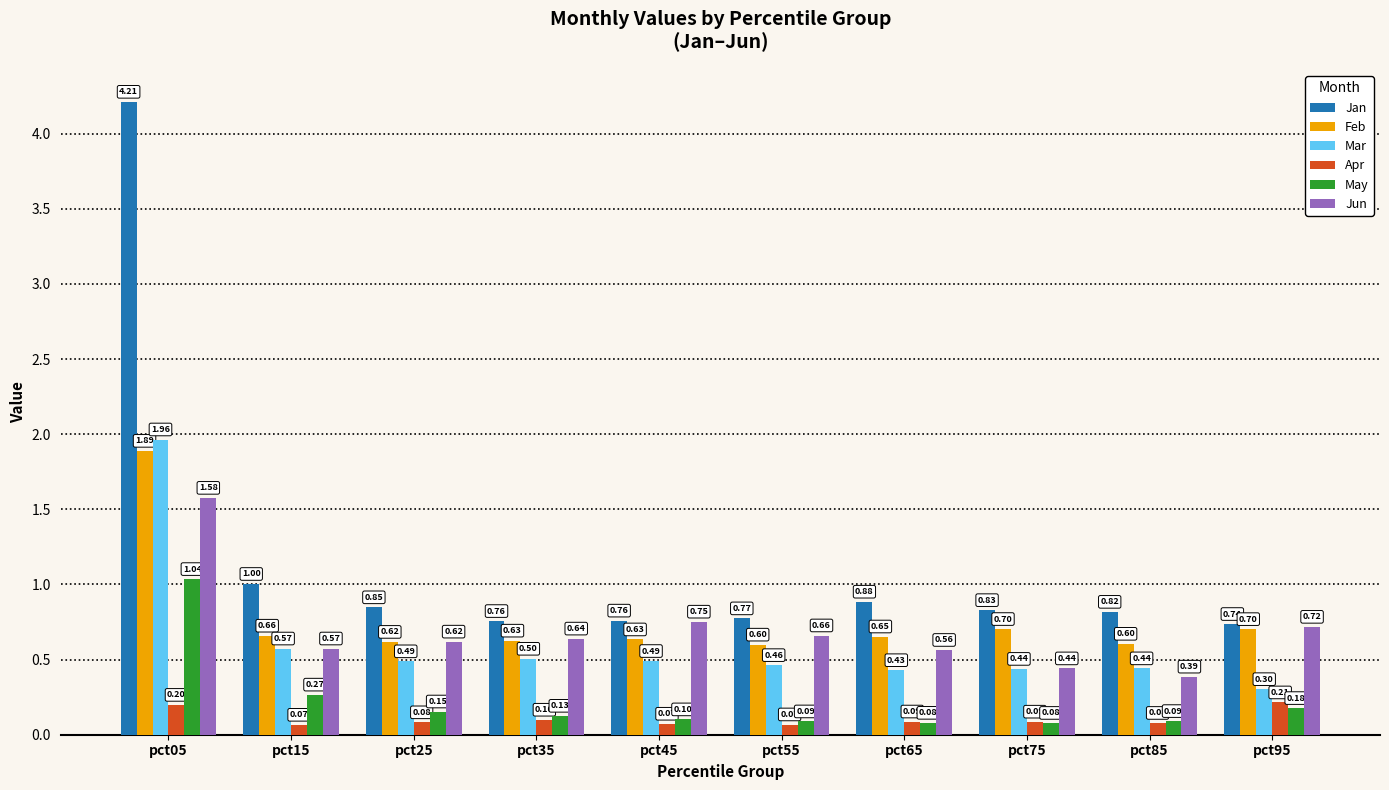

How many groups of bars are there?

10